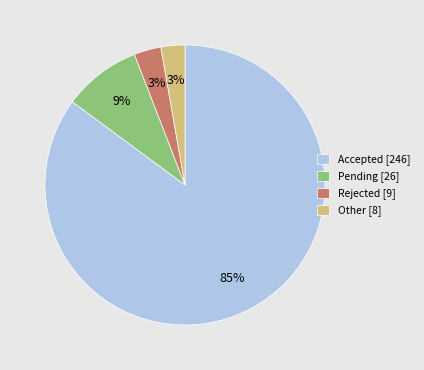

To the nearest percent, what is the difference between the Other [8] and Accepted [246] slice percentages?

82%